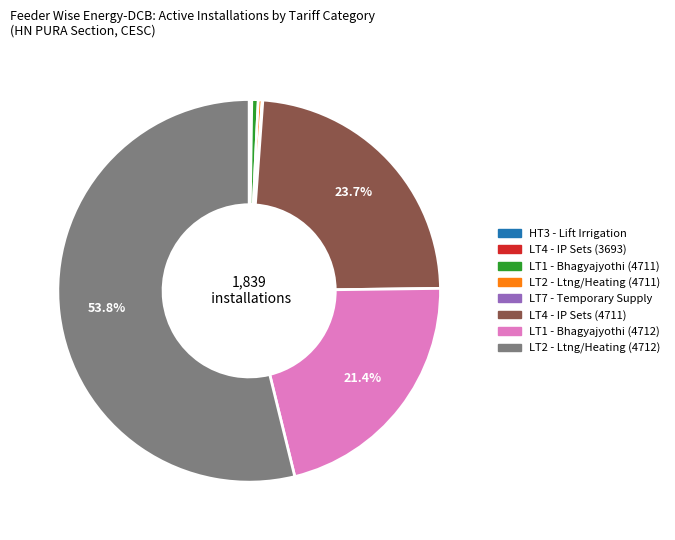

Does any single category account for the majority?

Yes